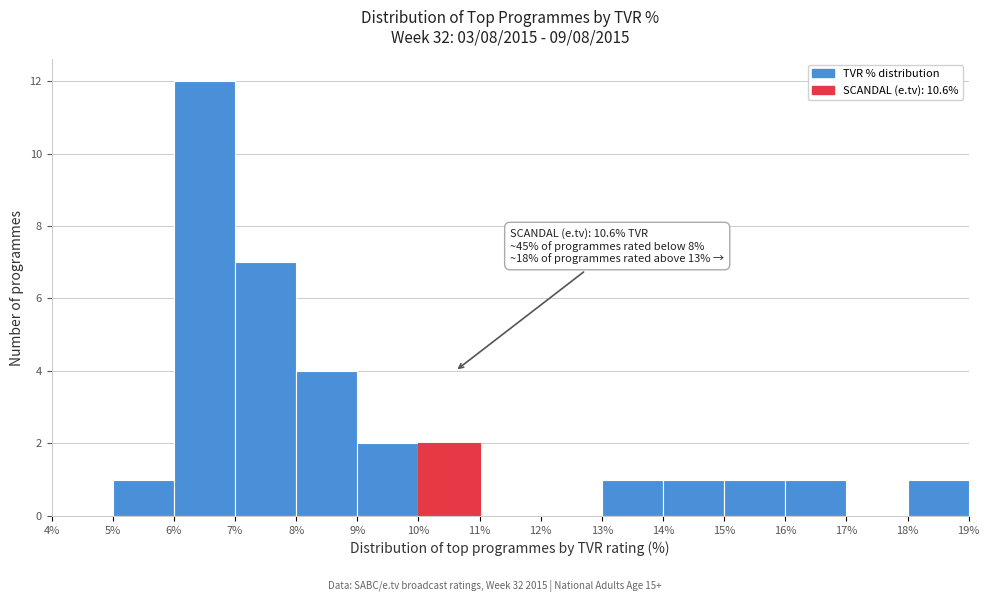

Over which range of the x-axis is the bar tallest?

6% to 7%